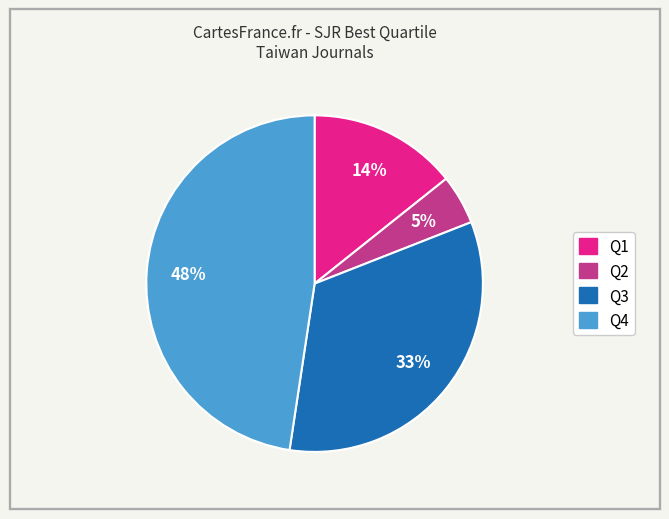

Is there any slice that represents more than half of the pie?

No